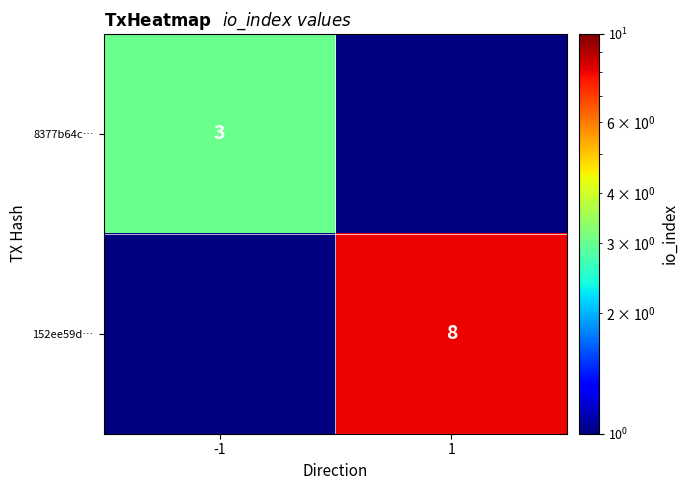

Is the value of 8377b64c… at -1 greater than the value of 152ee59d… at 1?

No